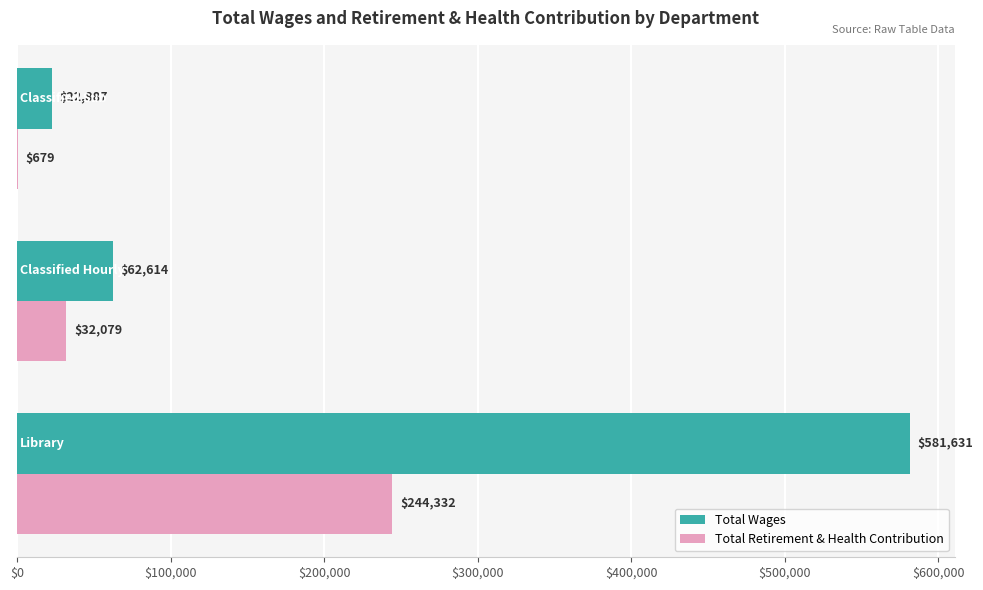

What is the maximum value for Total Wages?

581631